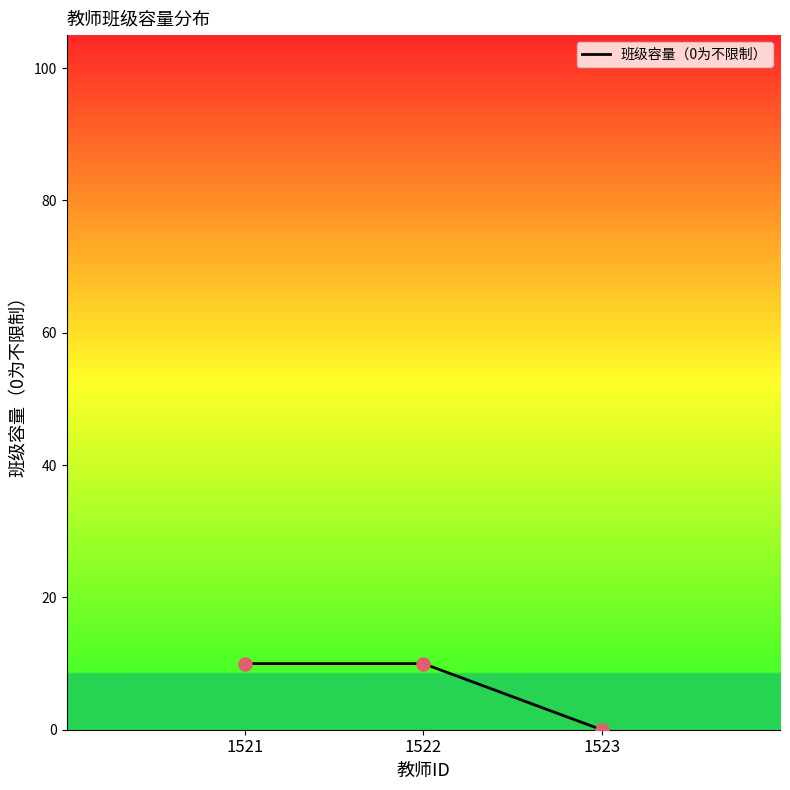

Between 1523 and 1521, which is larger?

1521